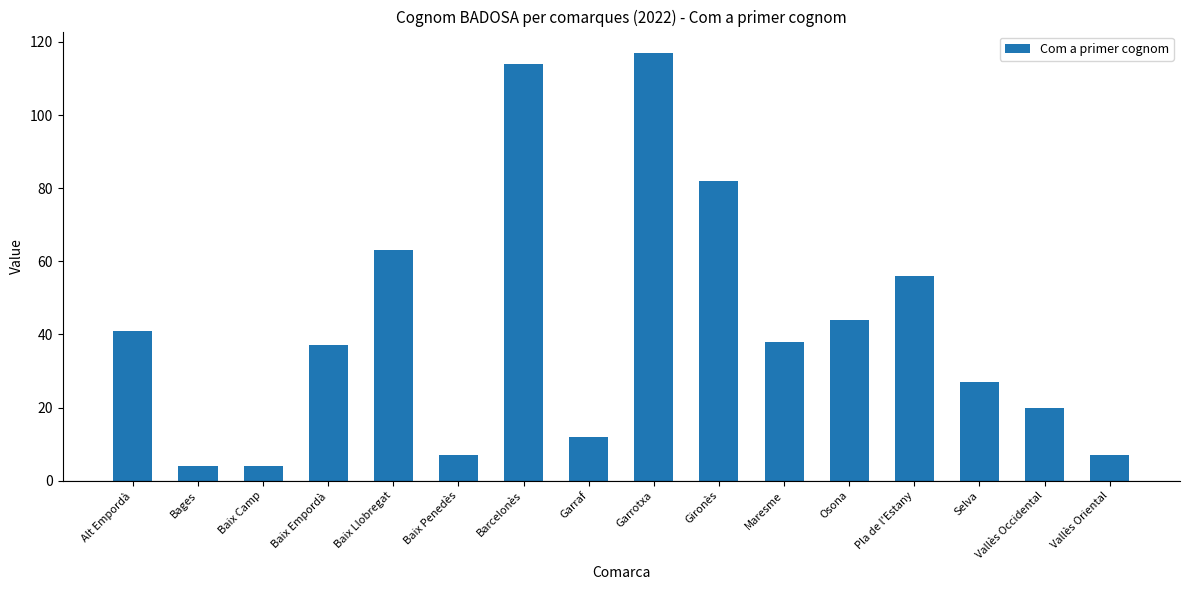

What is the approximate value at Baix Llobregat, to the nearest 50?

50